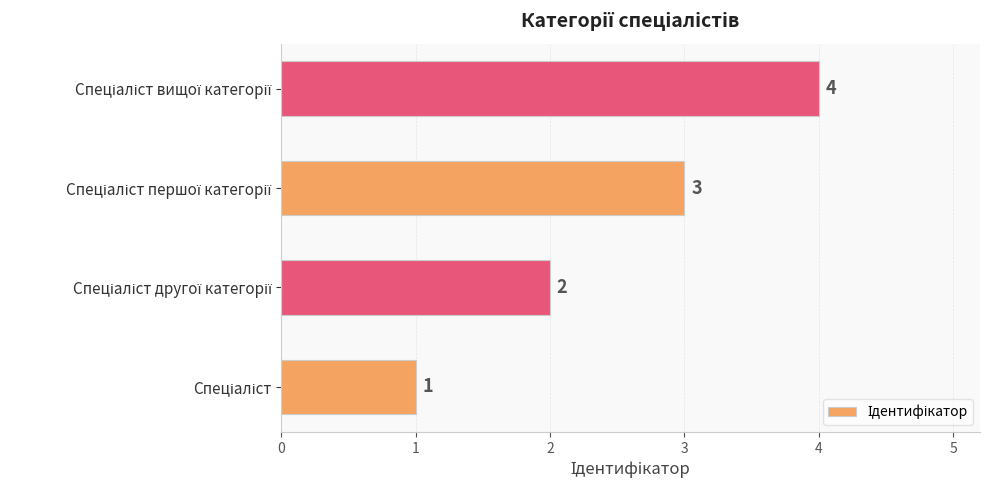

What is the sum of all values?

10